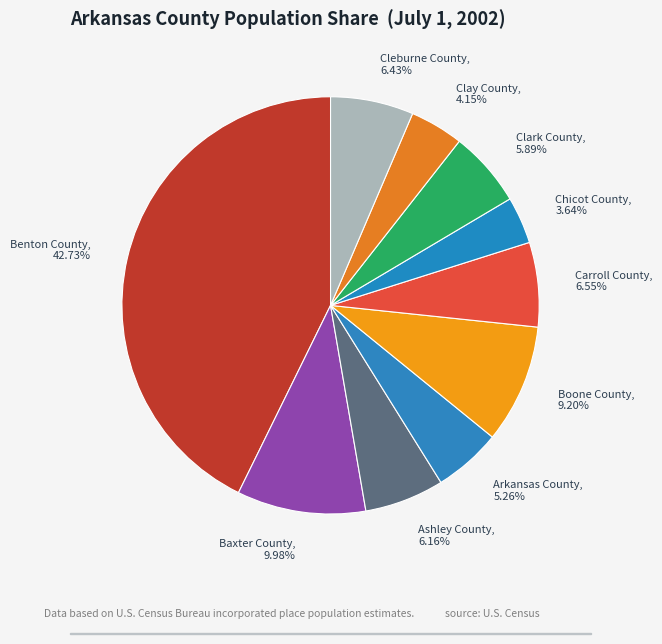

Is it true that Ashley County is 6% of the pie?

True